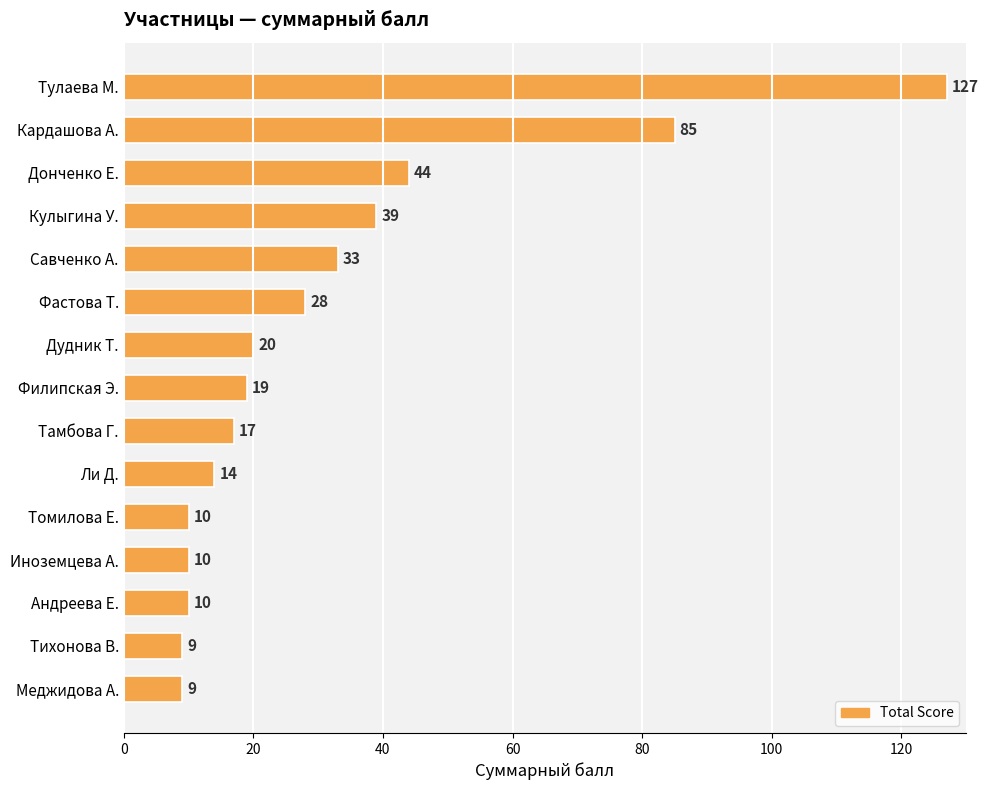

What is the change in value from Тулаева М. to Ли Д.?

-113